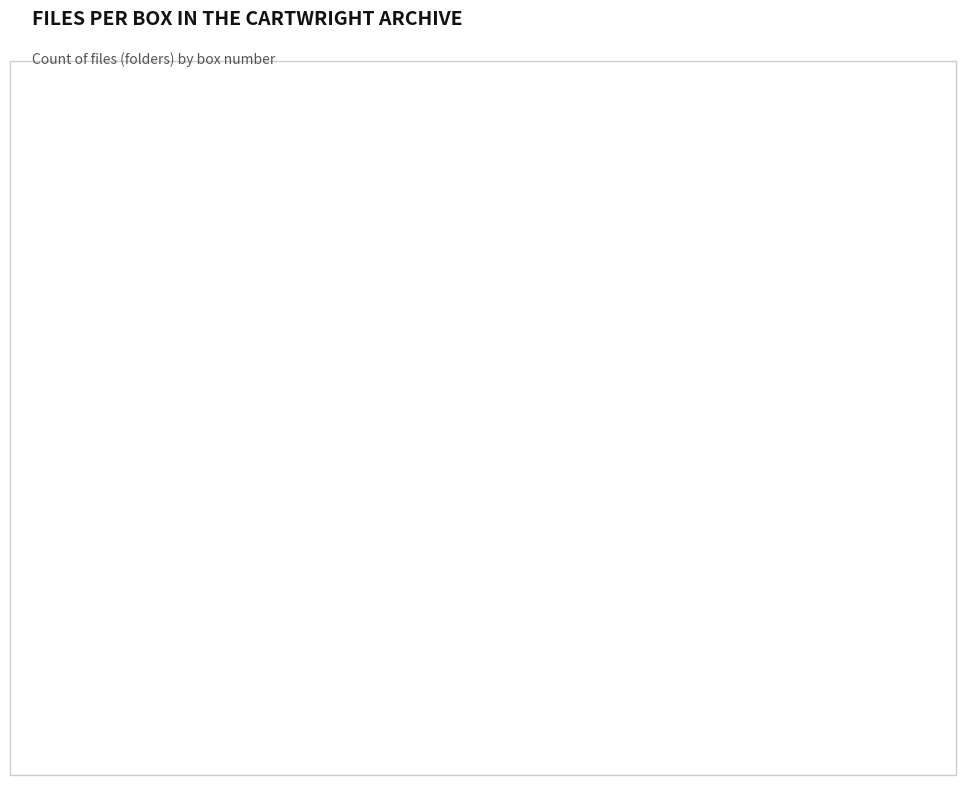

Is there any slice that represents more than half of the pie?

No